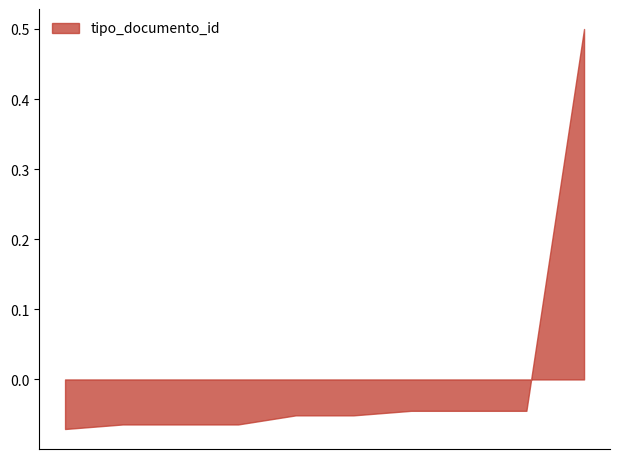

What is the greatest value displayed?

0.5